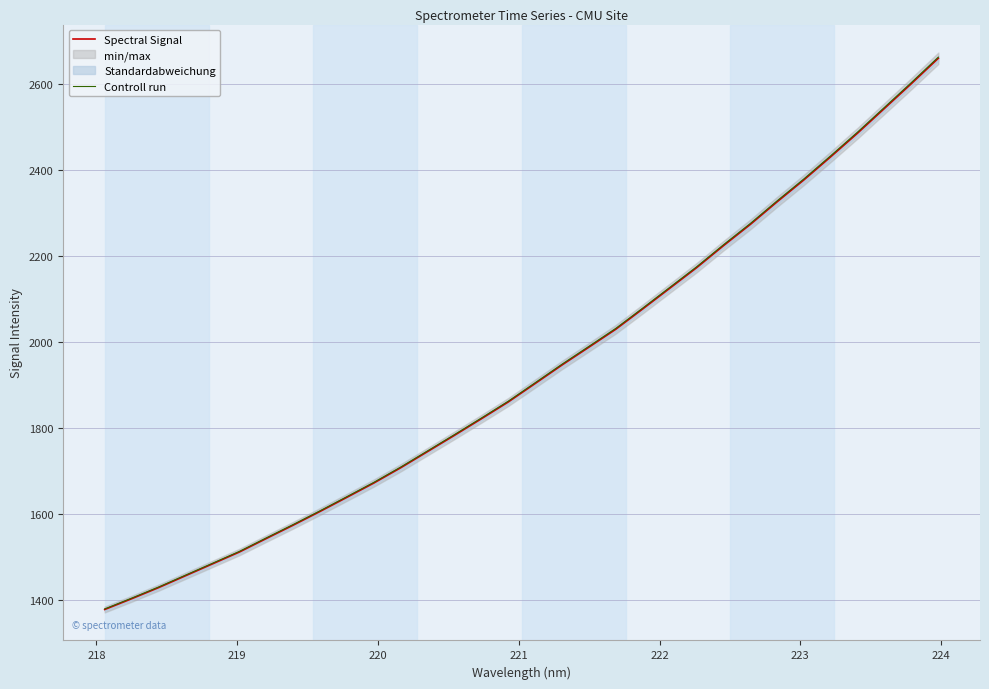

What is the average value of the Controll run series?

1932.8